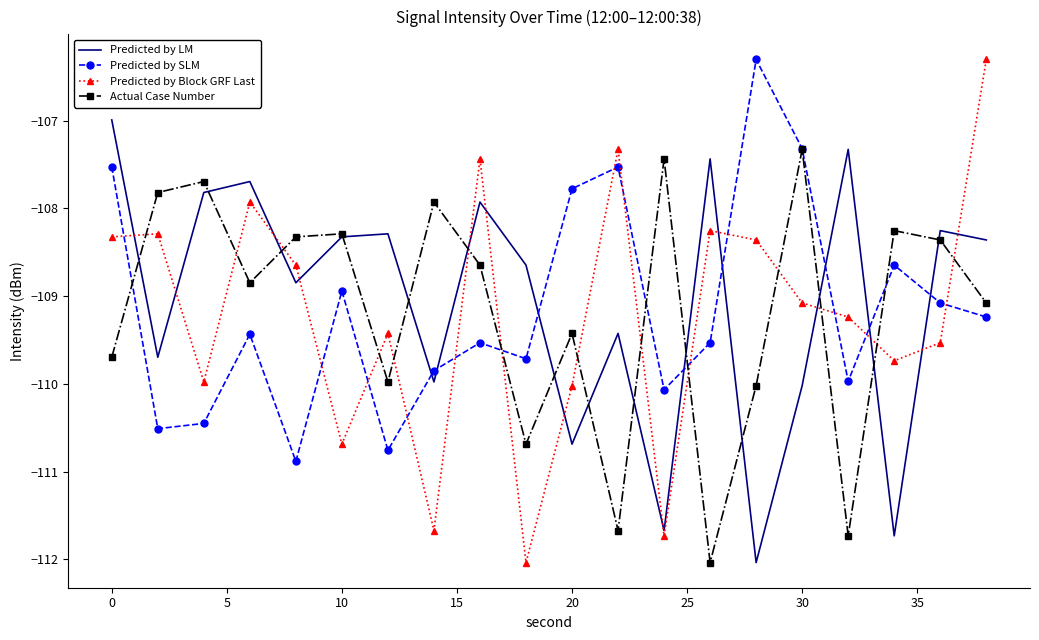

What is the sum of all Predicted by Block GRF Last values?

-2184.0